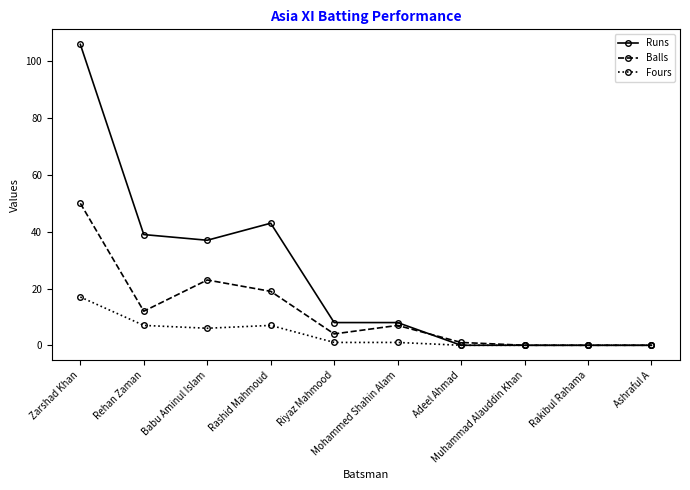

Where is Runs nearest to the value 53?

Rashid Mahmoud